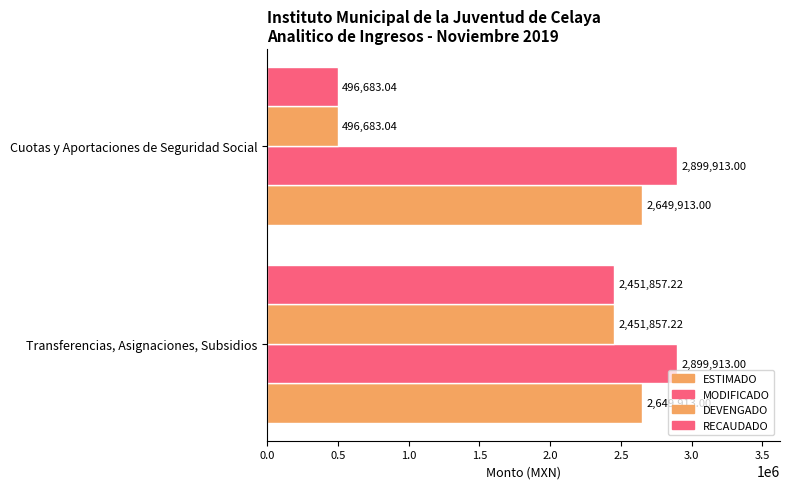

How many data points does each series have?

2